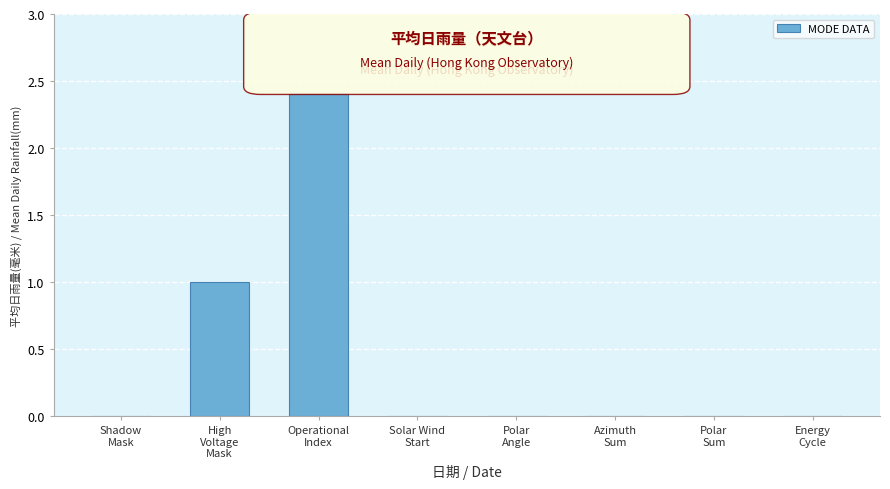

Reading left to right, what are all the values shown in this chart?

0.0	1.0	2.4	0.0	0.0	0.0	0.0	0.0